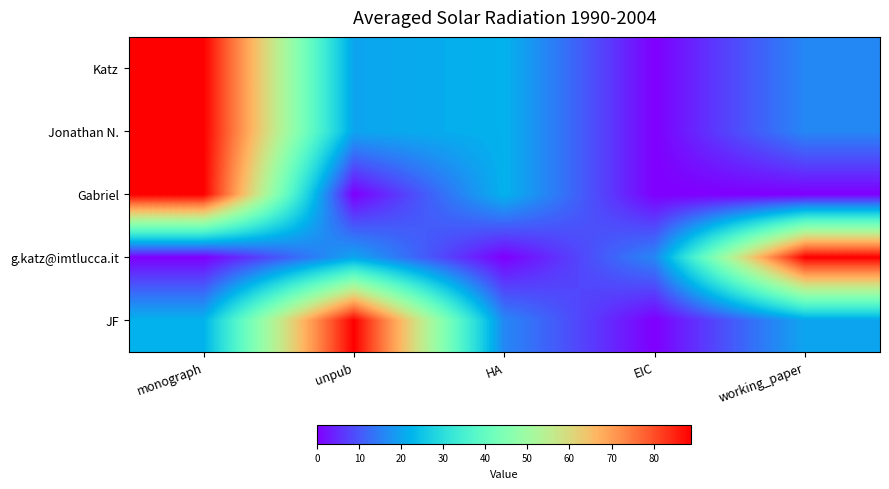

At HA, list the series in order from largest to smallest.

Katz, Jonathan N., Gabriel, JF, g.katz@imtlucca.it